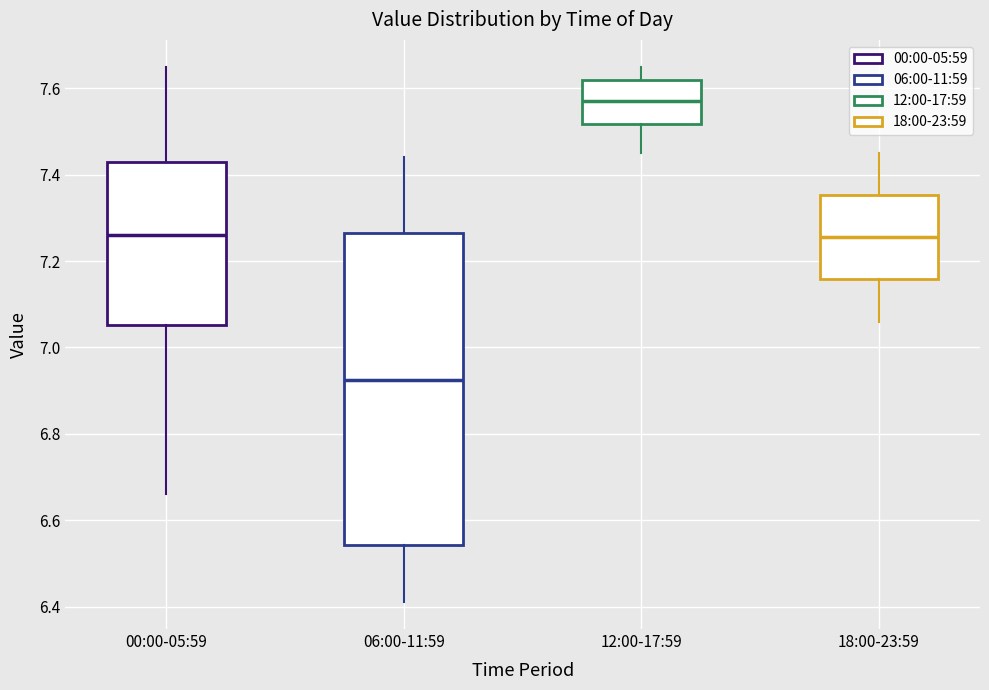

Reading left to right, read every box against the y-axis: the position of its median line, the range the box covers, and the ends of its whiskers. The values are not printed on the chart, so give them approximately, as read against the axis.

00:00-05:59: median 7.26, box 7.06 to 7.44, whiskers 6.66 to 7.66
06:00-11:59: median 6.92, box 6.54 to 7.26, whiskers 6.42 to 7.44
12:00-17:59: median 7.58, box 7.52 to 7.62, whiskers 7.46 to 7.66
18:00-23:59: median 7.26, box 7.16 to 7.36, whiskers 7.06 to 7.46